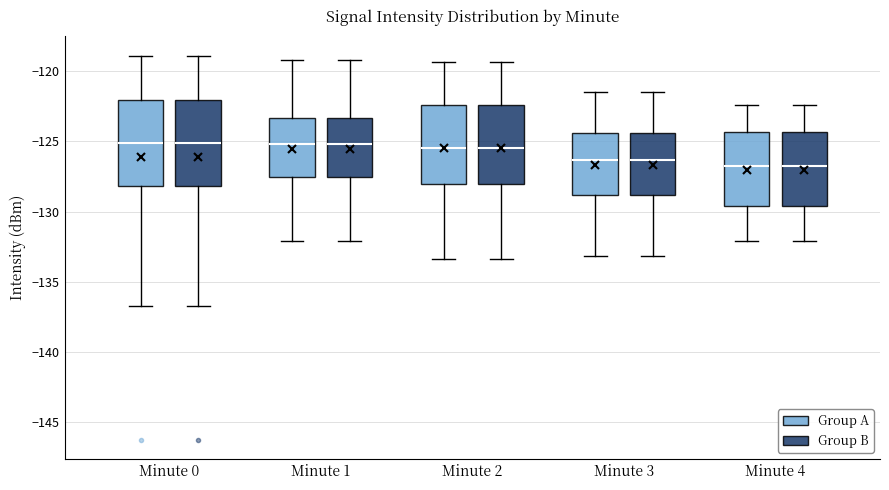

Reading left to right, read every box against the y-axis: the position of its median line, the range the box covers, and the ends of its whiskers. The values are not printed on the chart, so give them approximately, as read against the axis.

Minute 0 (Group A): median -125.0, box -128.0 to -122.0, whiskers -136.5 to -119.0
Minute 0 (Group B): median -125.0, box -128.0 to -122.0, whiskers -136.5 to -119.0
Minute 1 (Group A): median -125.0, box -127.5 to -123.5, whiskers -132.0 to -119.0
Minute 1 (Group B): median -125.0, box -127.5 to -123.5, whiskers -132.0 to -119.0
Minute 2 (Group A): median -125.5, box -128.0 to -122.5, whiskers -133.5 to -119.5
Minute 2 (Group B): median -125.5, box -128.0 to -122.5, whiskers -133.5 to -119.5
Minute 3 (Group A): median -126.5, box -129.0 to -124.5, whiskers -133.0 to -121.5
Minute 3 (Group B): median -126.5, box -129.0 to -124.5, whiskers -133.0 to -121.5
Minute 4 (Group A): median -126.5, box -129.5 to -124.5, whiskers -132.0 to -122.5
Minute 4 (Group B): median -126.5, box -129.5 to -124.5, whiskers -132.0 to -122.5